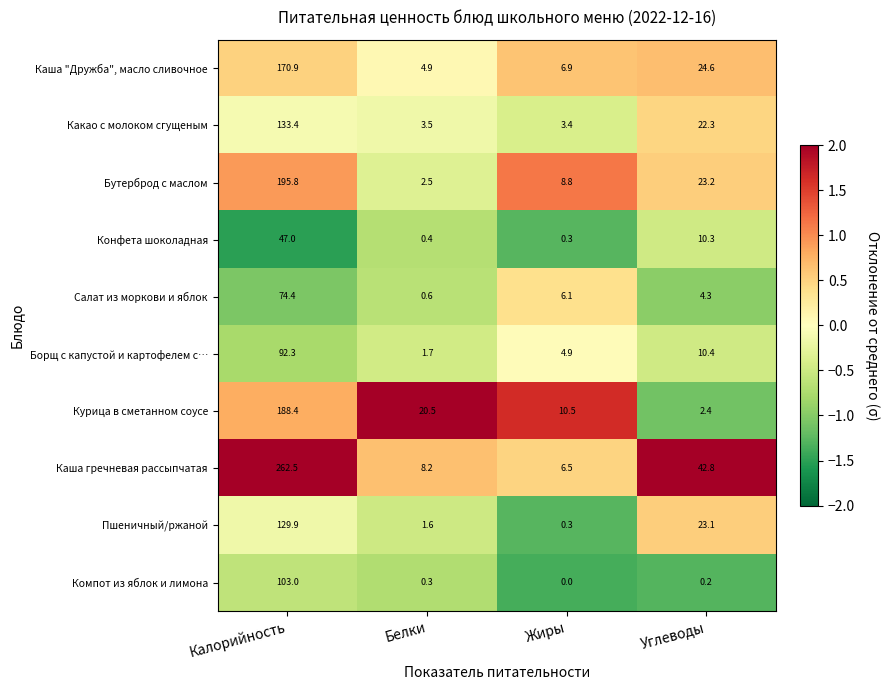

Which series changed the most between Калорийность and Жиры?

Каша гречневая рассыпчатая